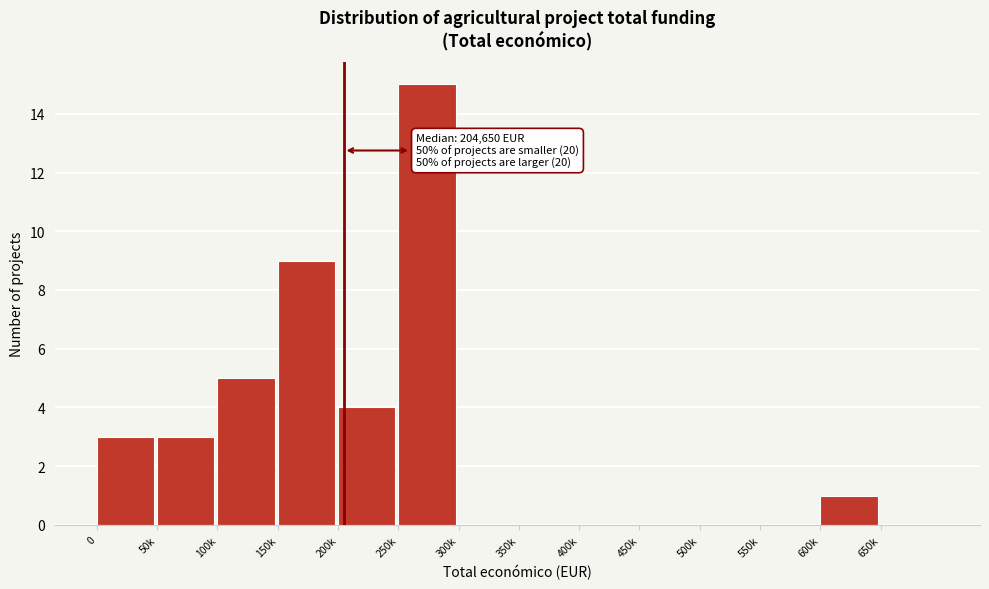

Reading left to right, what are all the values shown in this chart?

0=3	50k=3	100k=5	150k=9	200k=4	250k=15	300k=0	350k=0	400k=0	450k=0	500k=0	550k=0	600k=1	650k=0